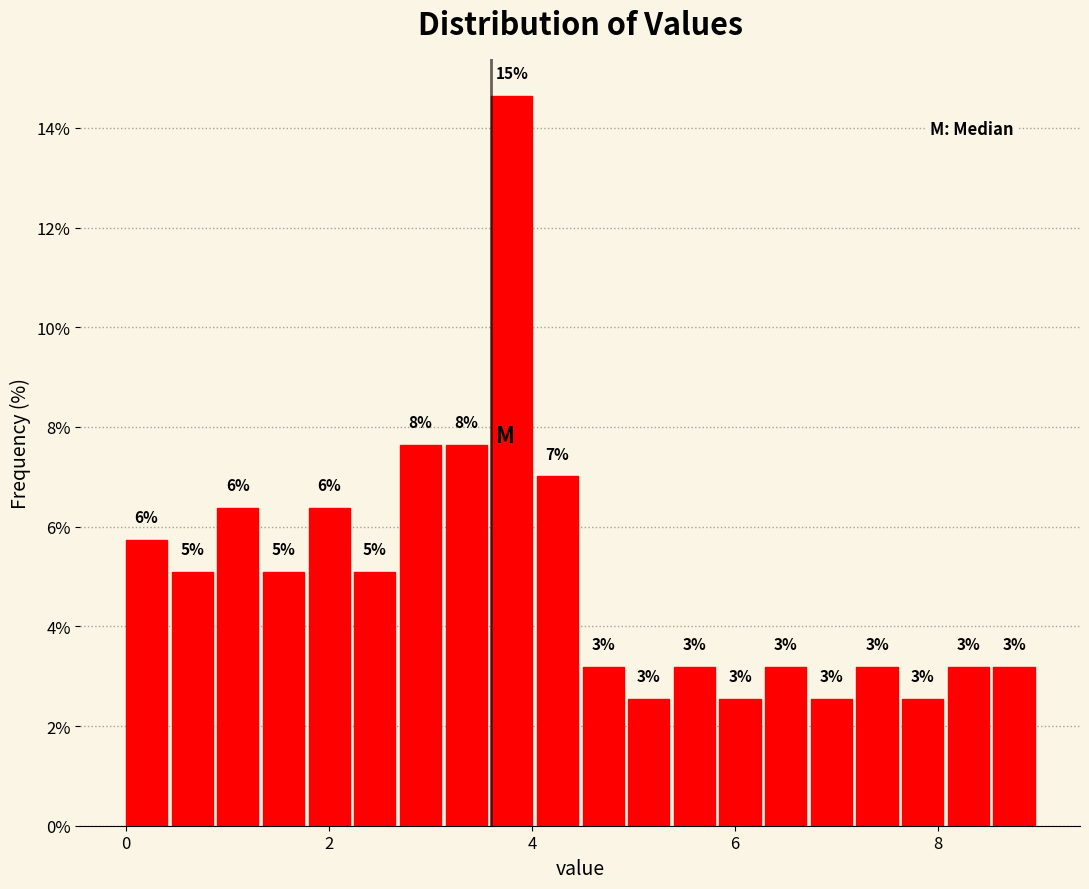

Around what value on the x-axis is the tallest bar? Give the approximate position of its centre, as read against the axis.

3.8